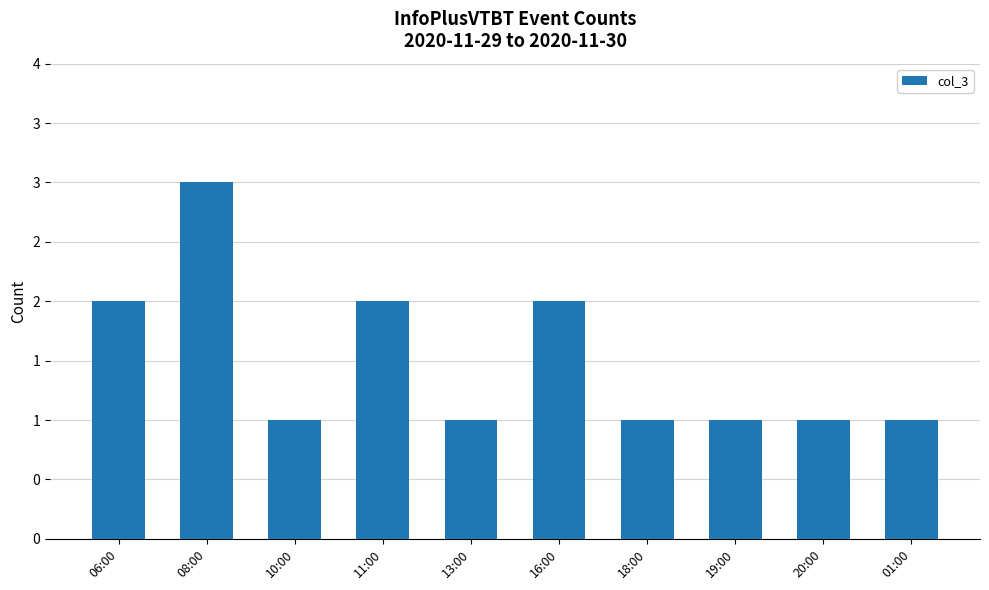

What is the value of the 10th bar from the left?

1